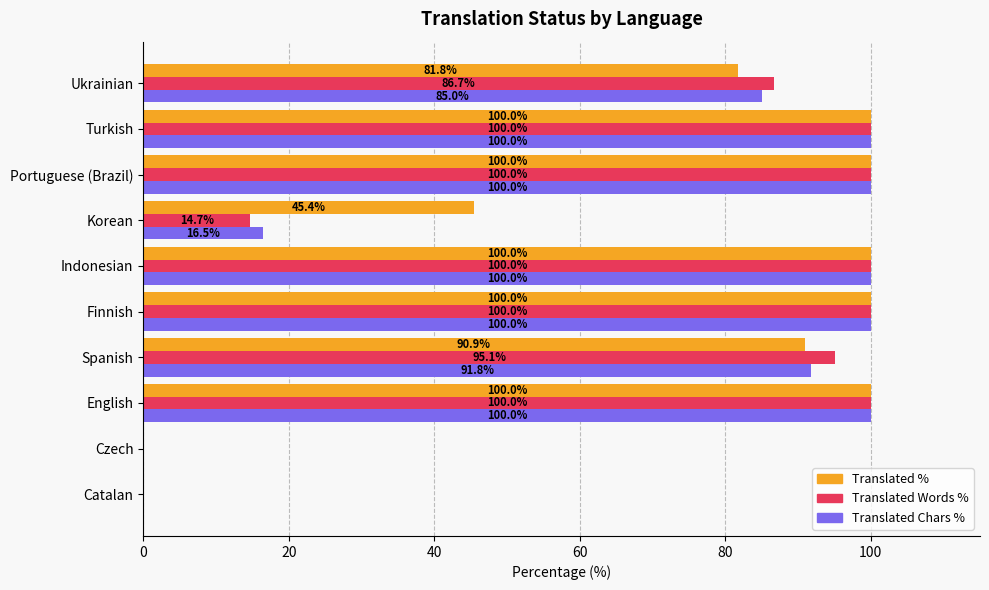

What is the total value across all series at English?

300.0